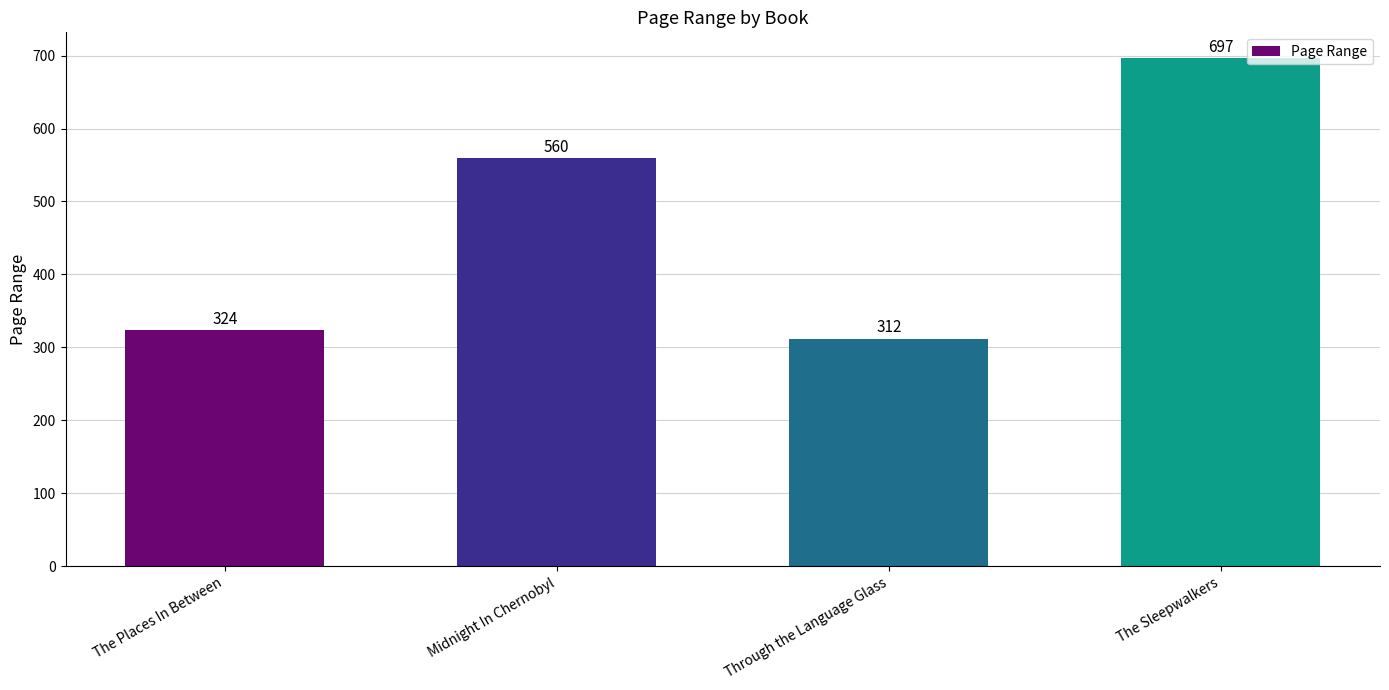

Rank the categories by value from lowest to highest.

Through the Language Glass, The Places In Between, Midnight In Chernobyl, The Sleepwalkers